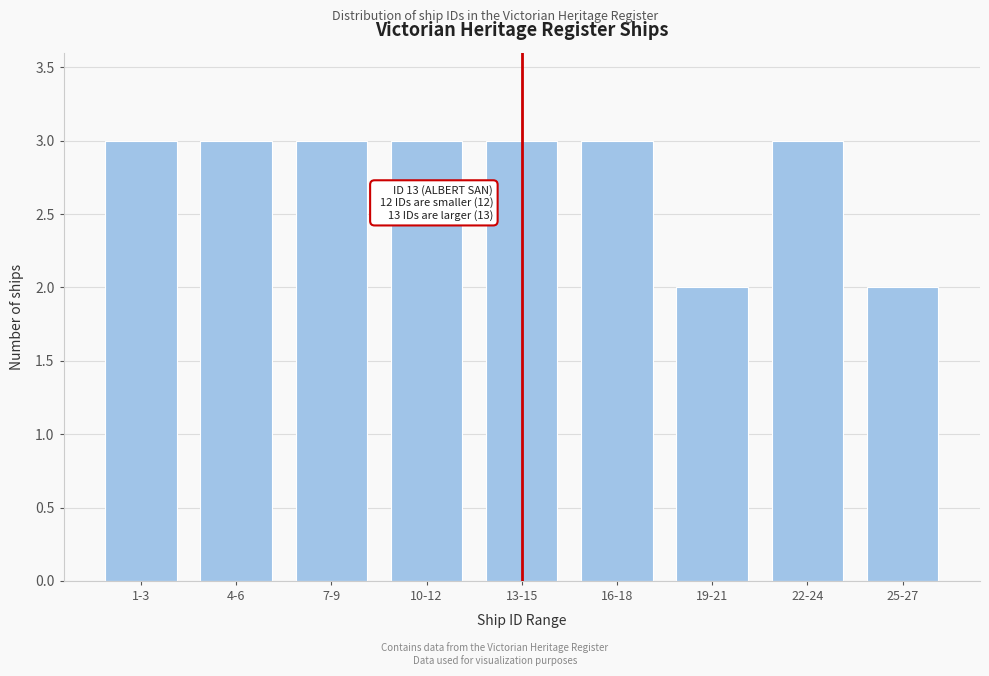

Reading right to left, extract all data points from this chart.

2	3	2	3	3	3	3	3	3